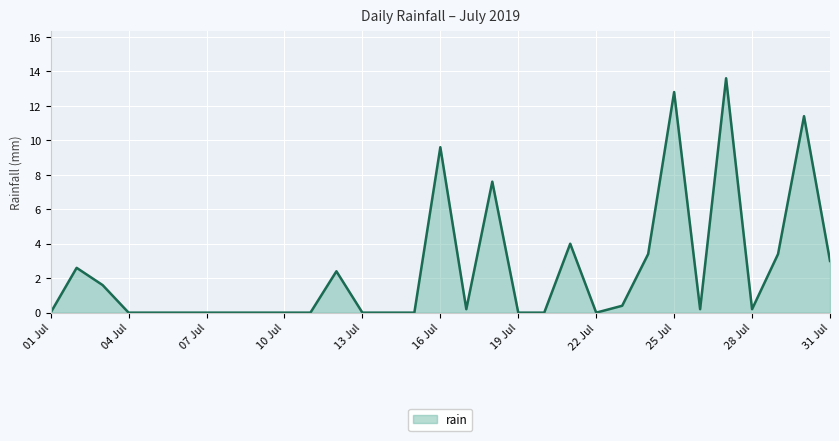

What is the difference between the maximum and minimum values?

13.6